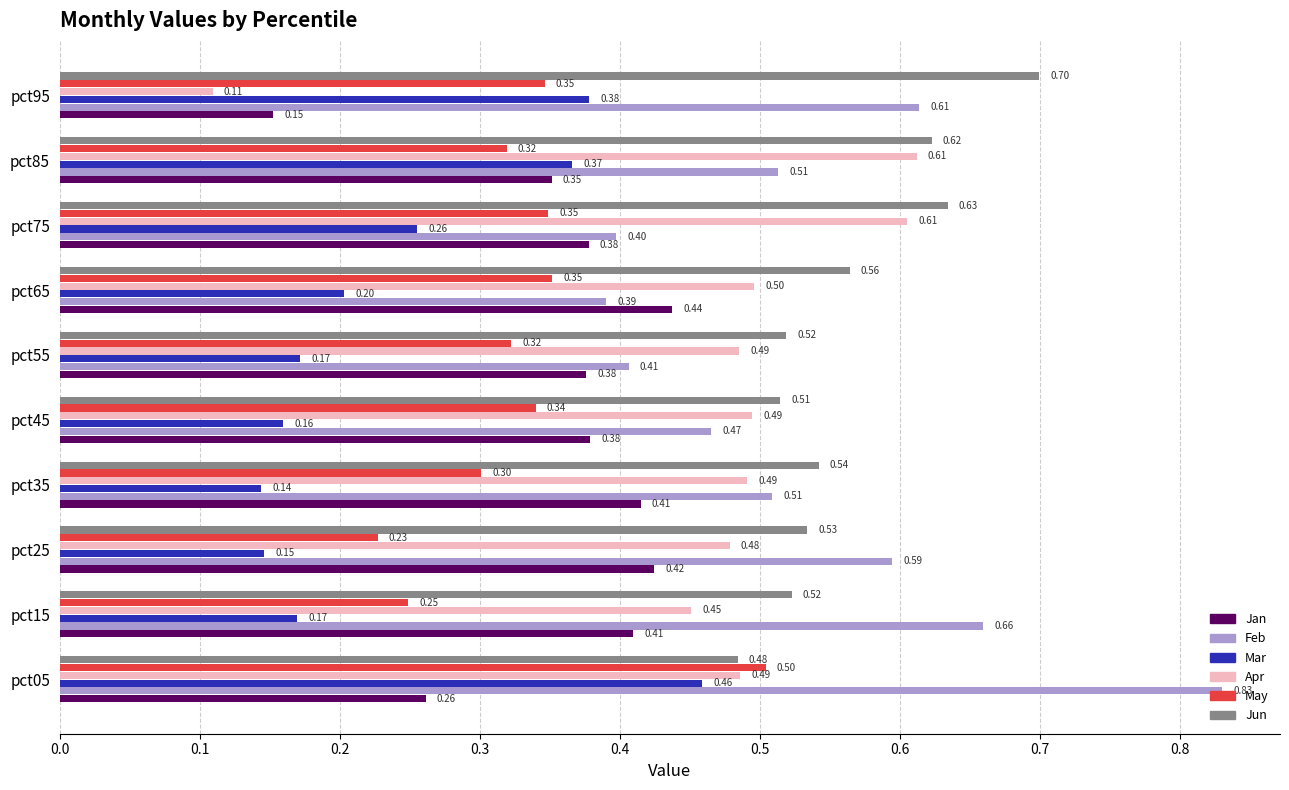

Which series has the largest total across all categories?

Jun